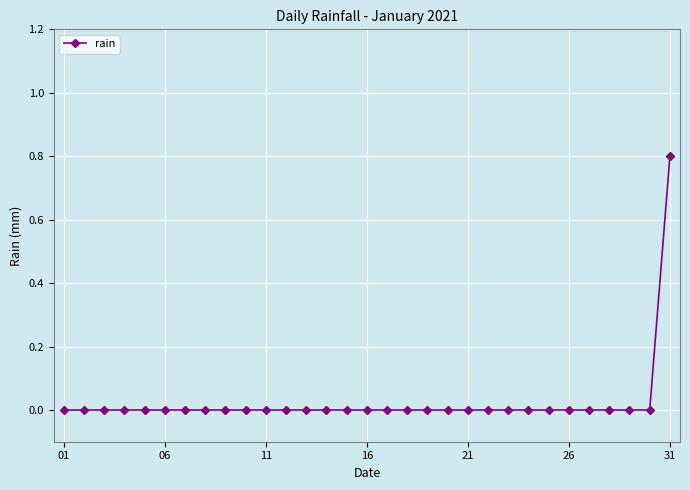

How many series are shown in this chart?

1